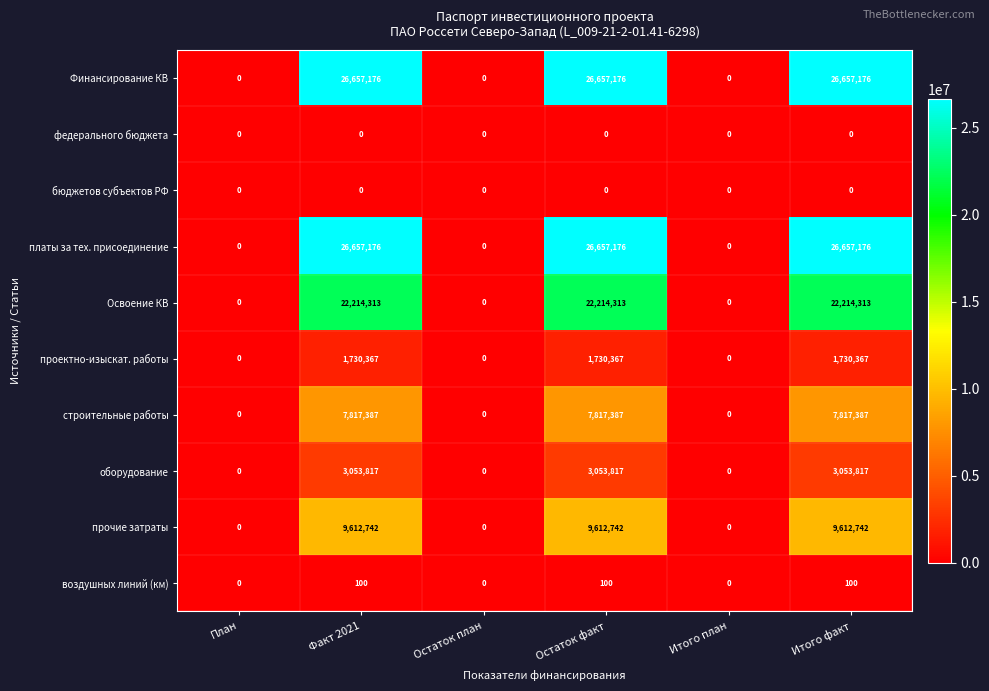

At how many categories does at least one series exceed 2885345?

3